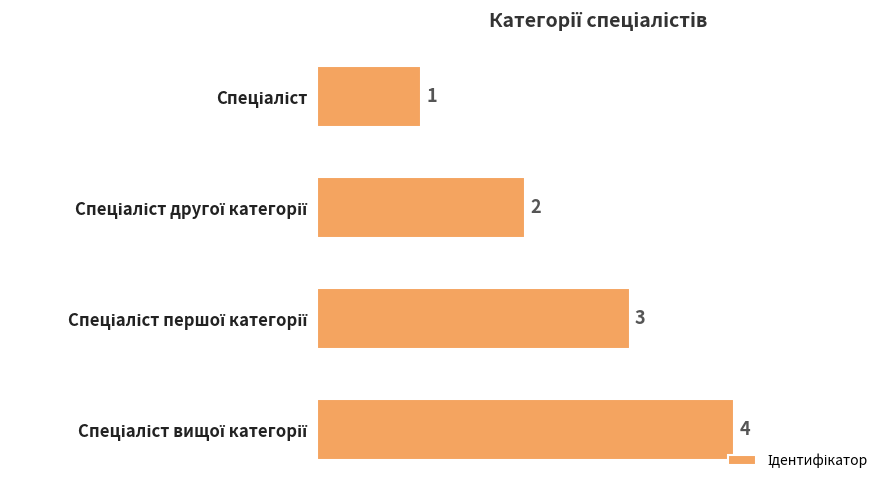

What is the value of the 3rd bar from the top?

3